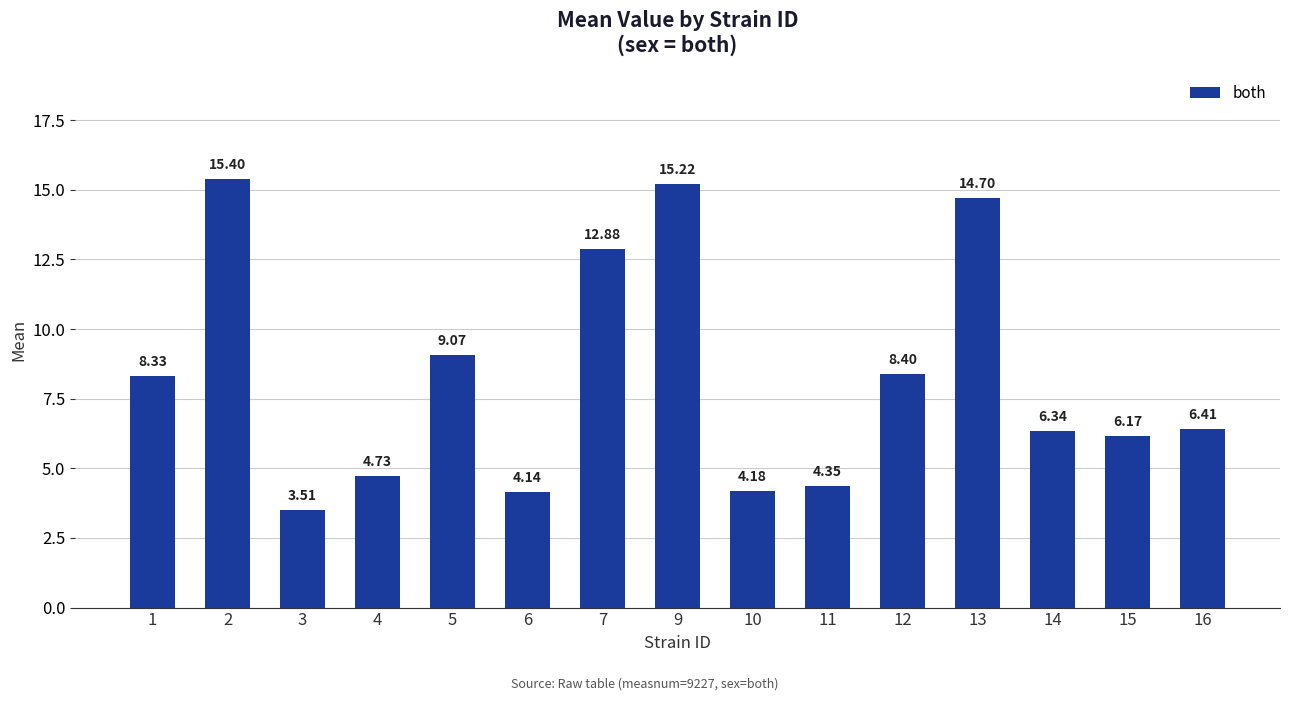

The chart shows a value of 2.7 at 7. True or false?

False